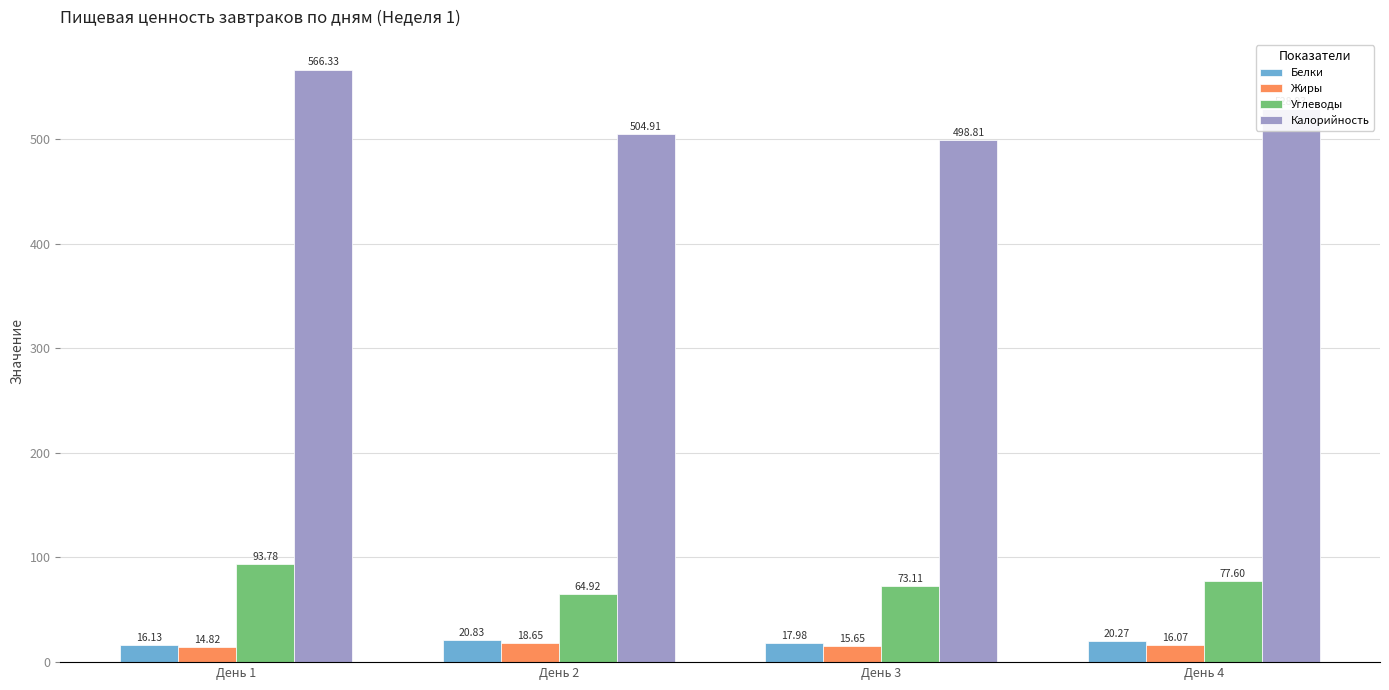

Between День 1 and День 3, which series saw the biggest shift?

Калорийность